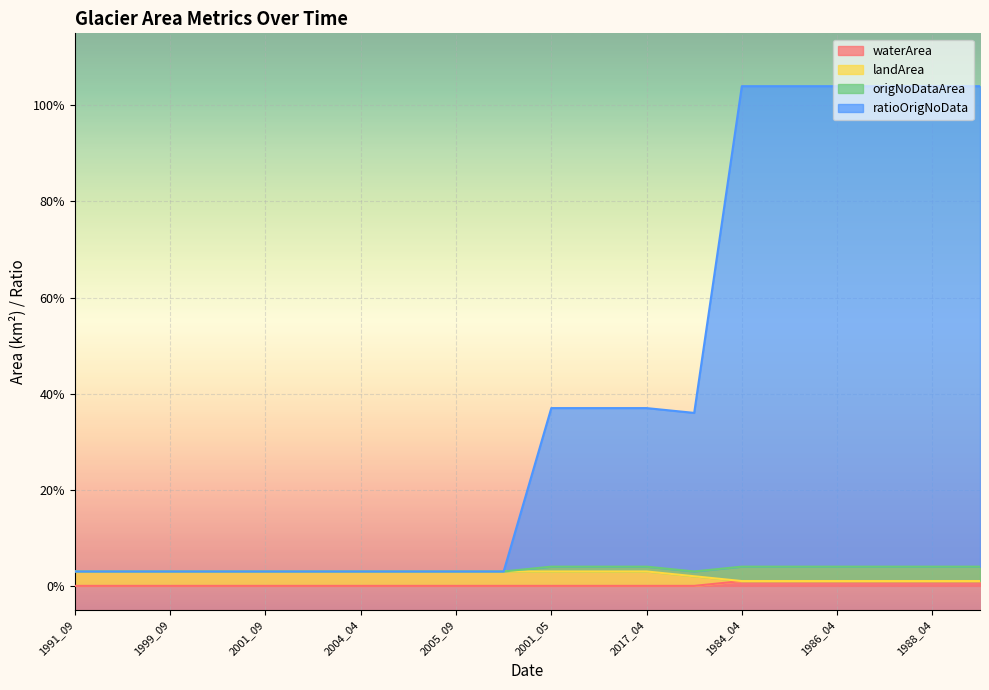

True or false: waterArea has more than 1 points higher than both neighbors.

False